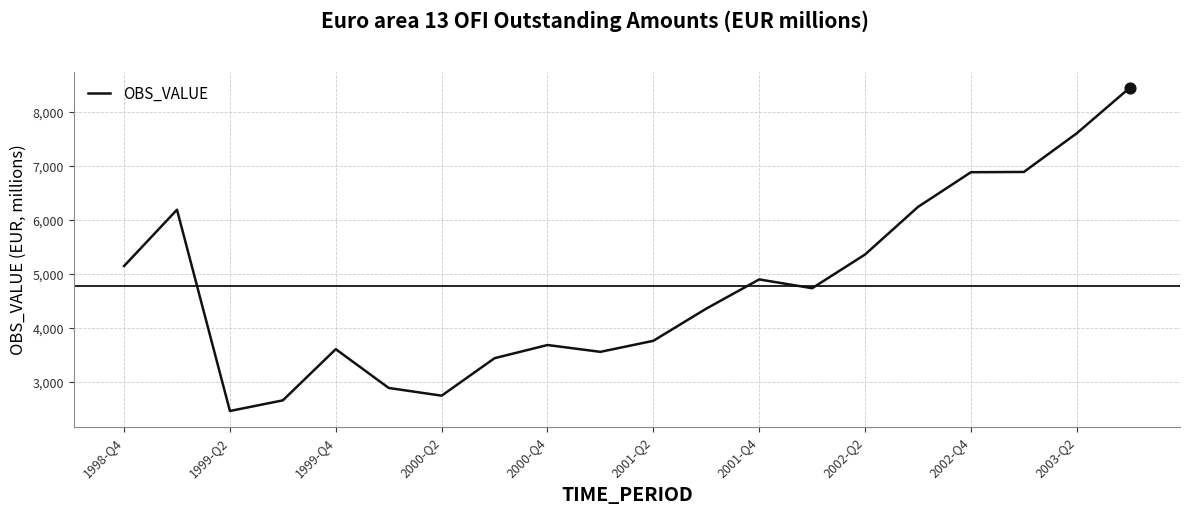

What is the maximum value shown in the chart?

8454.6